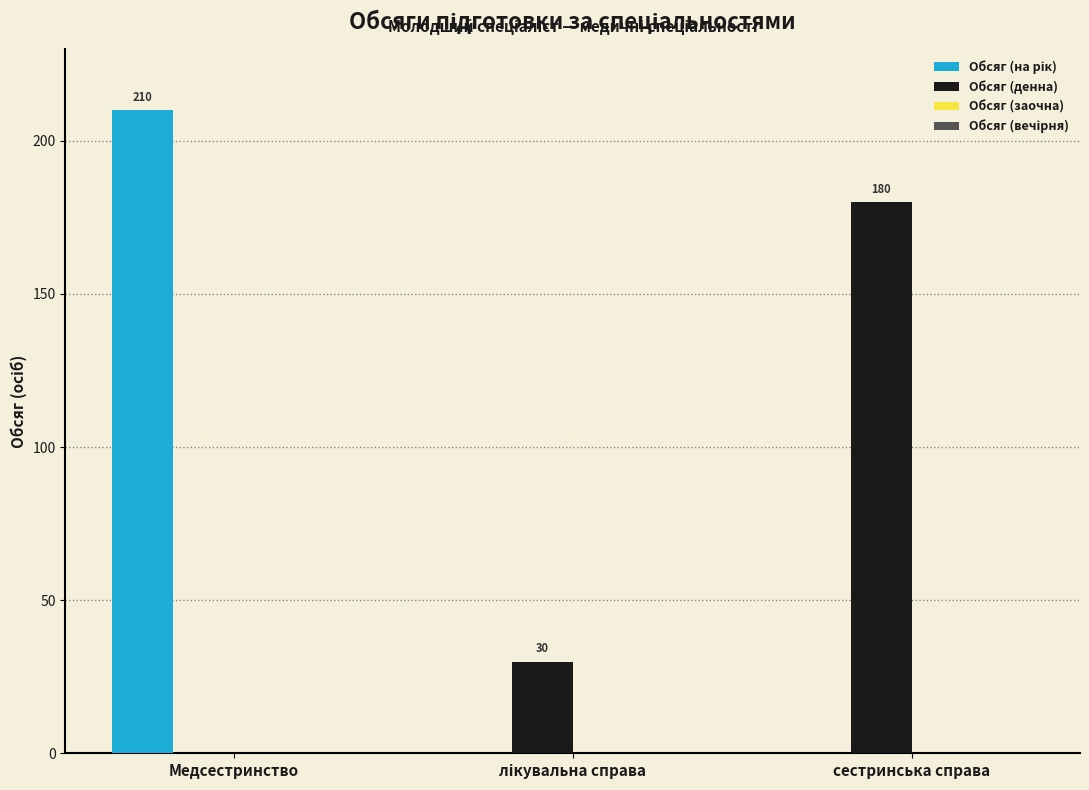

What is the total value across all series at Медсестринство?

210